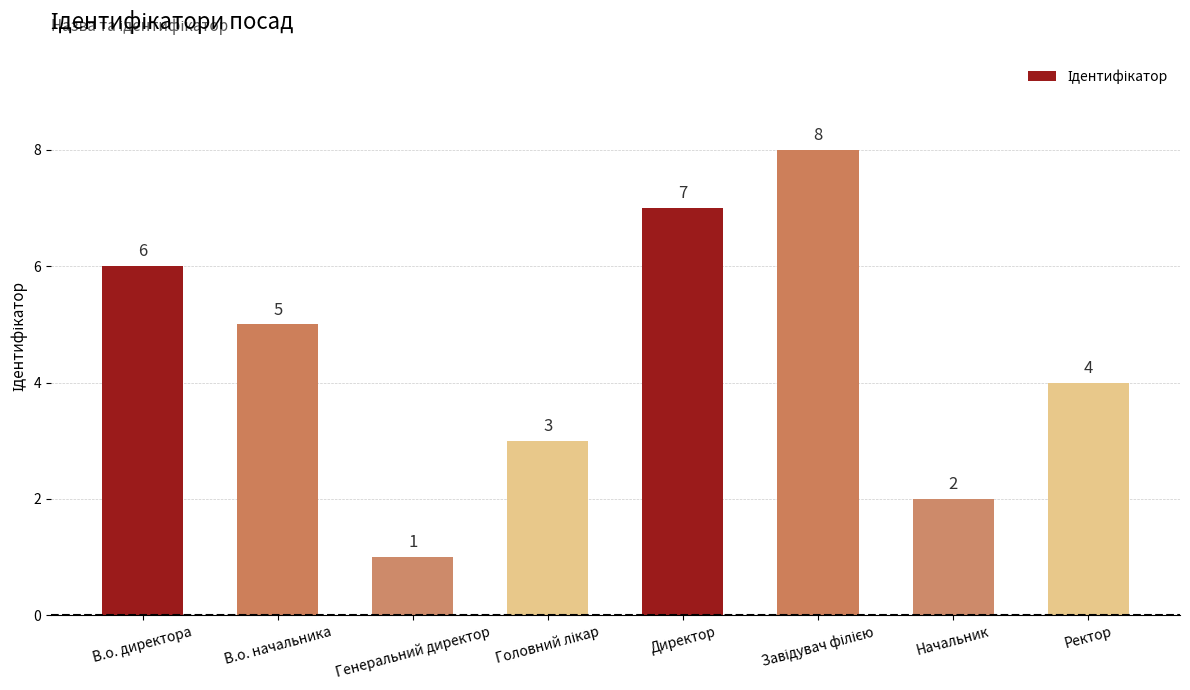

How many values are below 5?

4